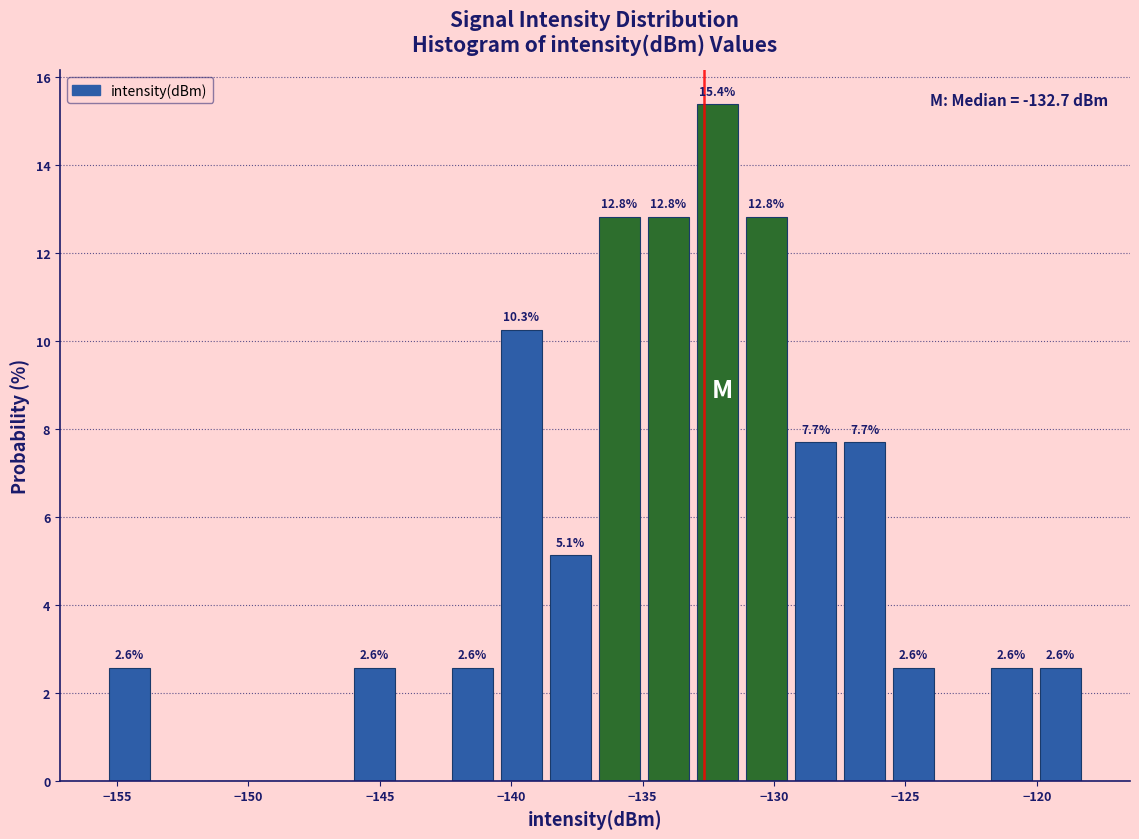

Around what value on the x-axis is the tallest bar? Give the approximate position of its centre, as read against the axis.

-132.0